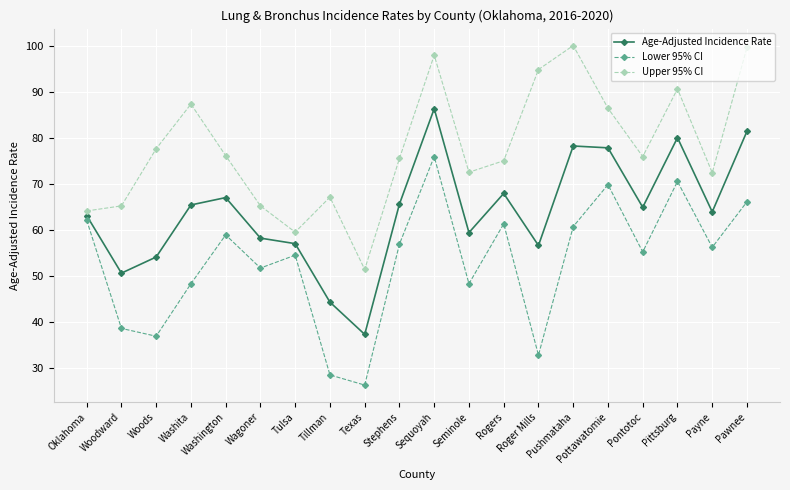

What are all the series names shown in the legend?

Age-Adjusted Incidence Rate, Lower 95% CI, Upper 95% CI